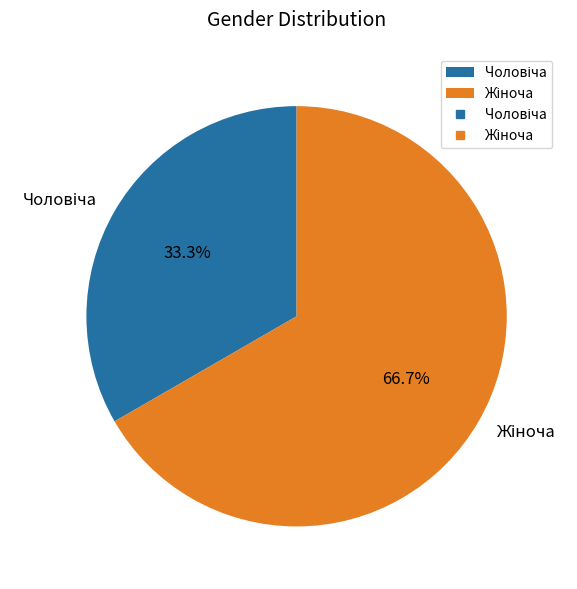

How many slices are in this pie chart?

2